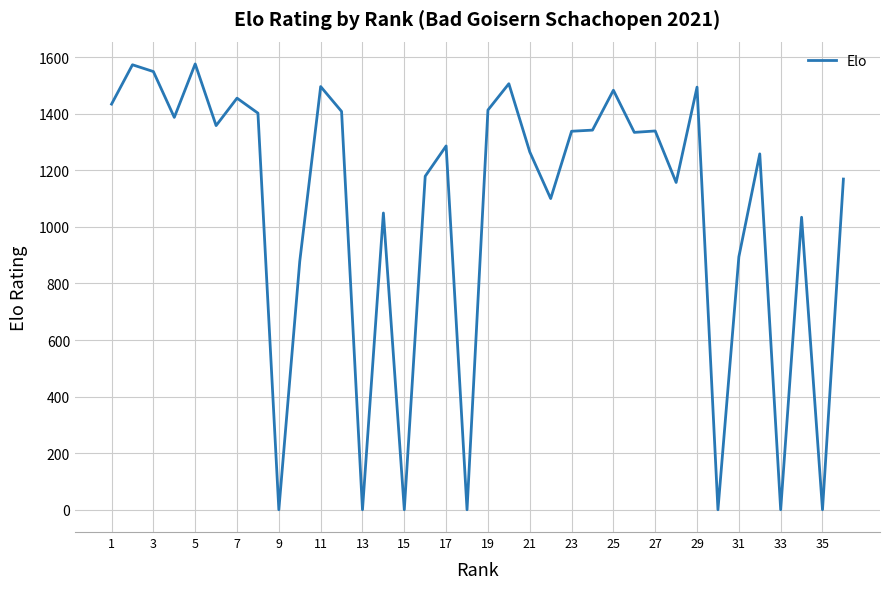

What is the sum of all values?

38156